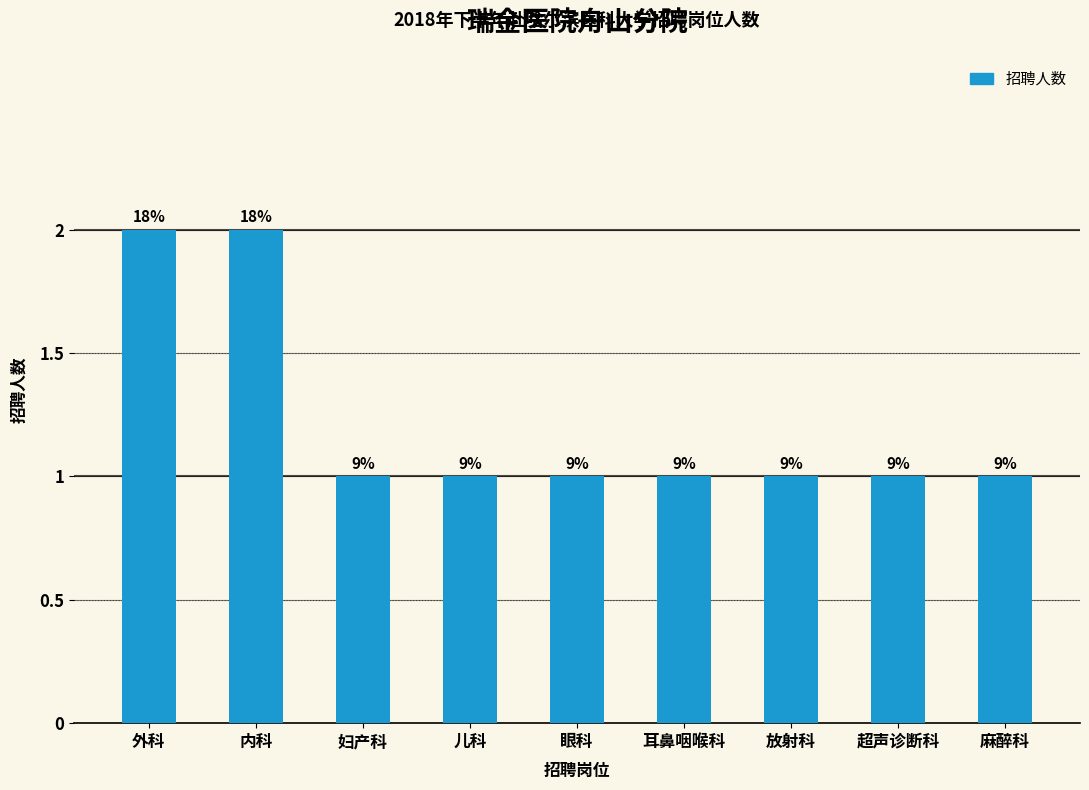

Reading right to left, what are all the values shown in this chart?

1	1	1	1	1	1	1	2	2